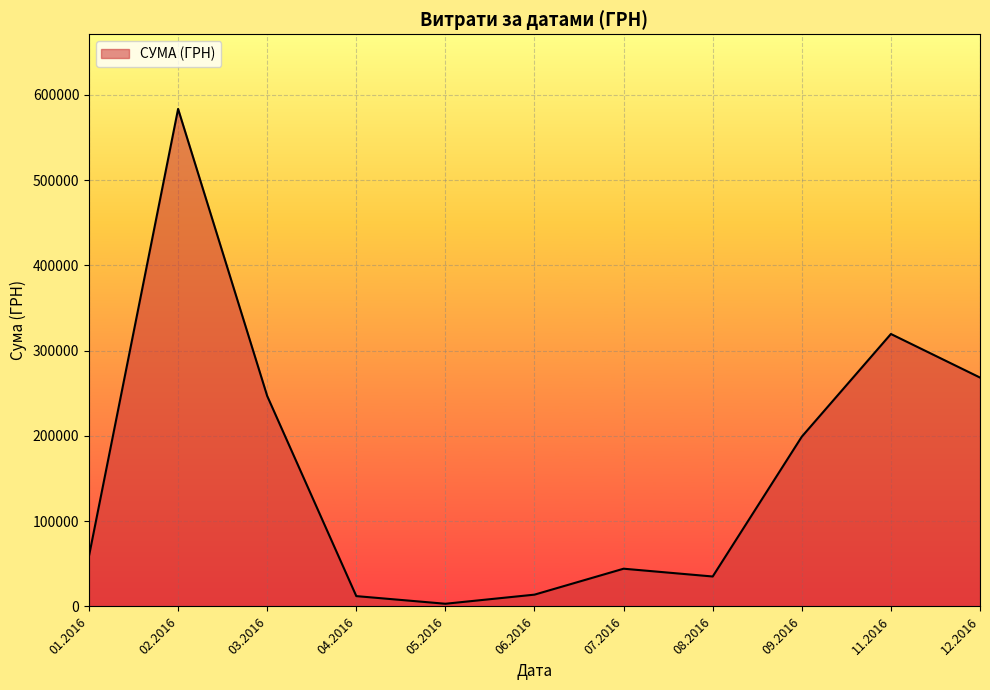

Does the chart have visible grid lines?

Yes